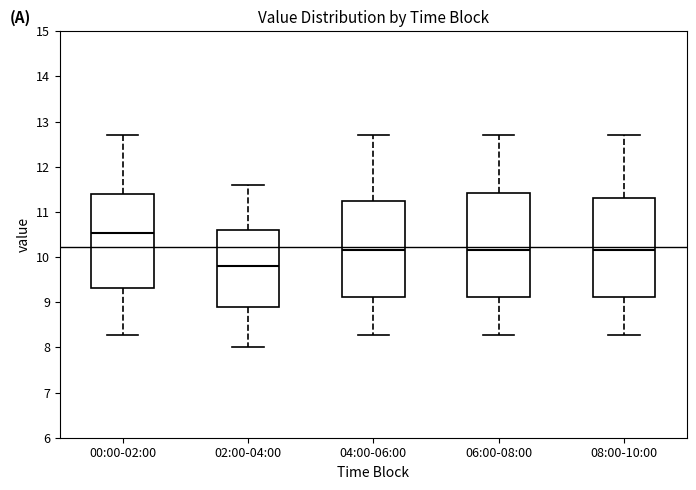

Reading left to right, transcribe this box plot: for each box, give where its median line is, the range the box spans, and where its two whiskers end, as read against the y-axis. The values are not printed on the chart, so give them approximately, as read against the axis.

00:00-02:00: median 10.5, box 9.3 to 11.4, whiskers 8.3 to 12.7
02:00-04:00: median 9.8, box 8.9 to 10.6, whiskers 8.0 to 11.6
04:00-06:00: median 10.2, box 9.1 to 11.2, whiskers 8.3 to 12.7
06:00-08:00: median 10.2, box 9.1 to 11.4, whiskers 8.3 to 12.7
08:00-10:00: median 10.2, box 9.1 to 11.3, whiskers 8.3 to 12.7